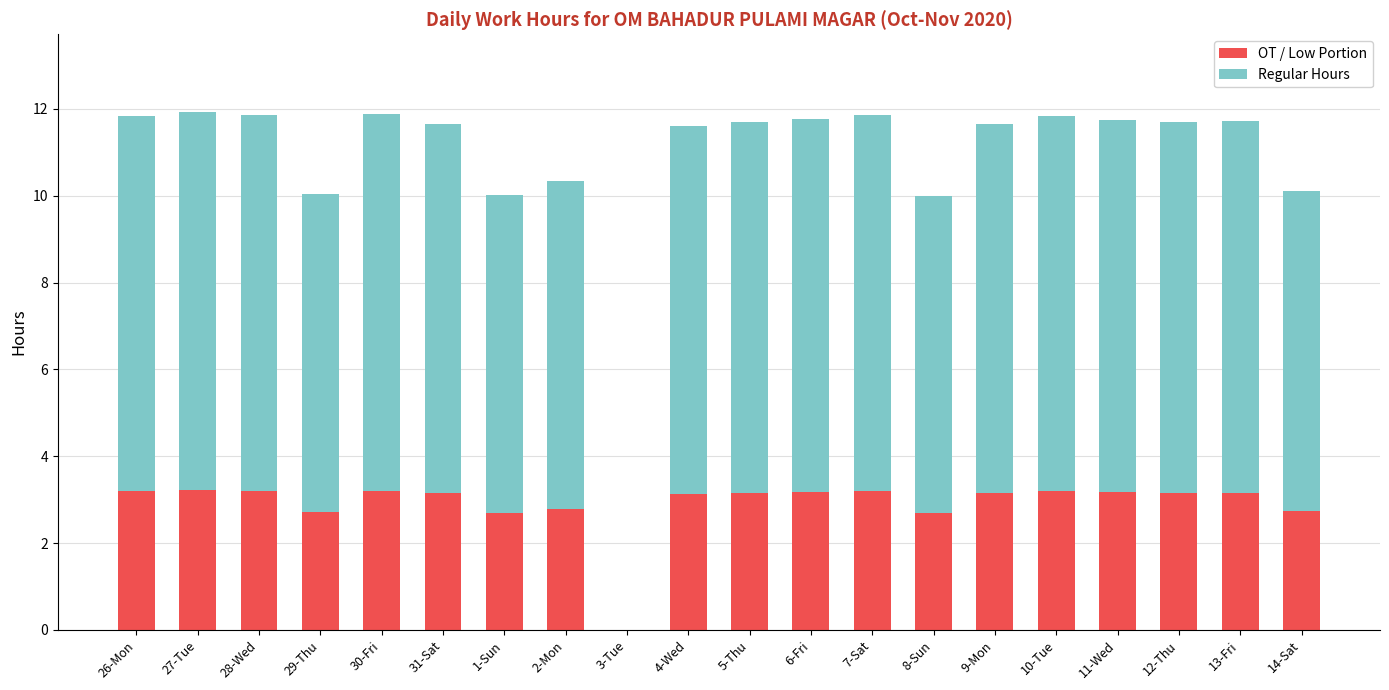

How many series are shown in this chart?

2